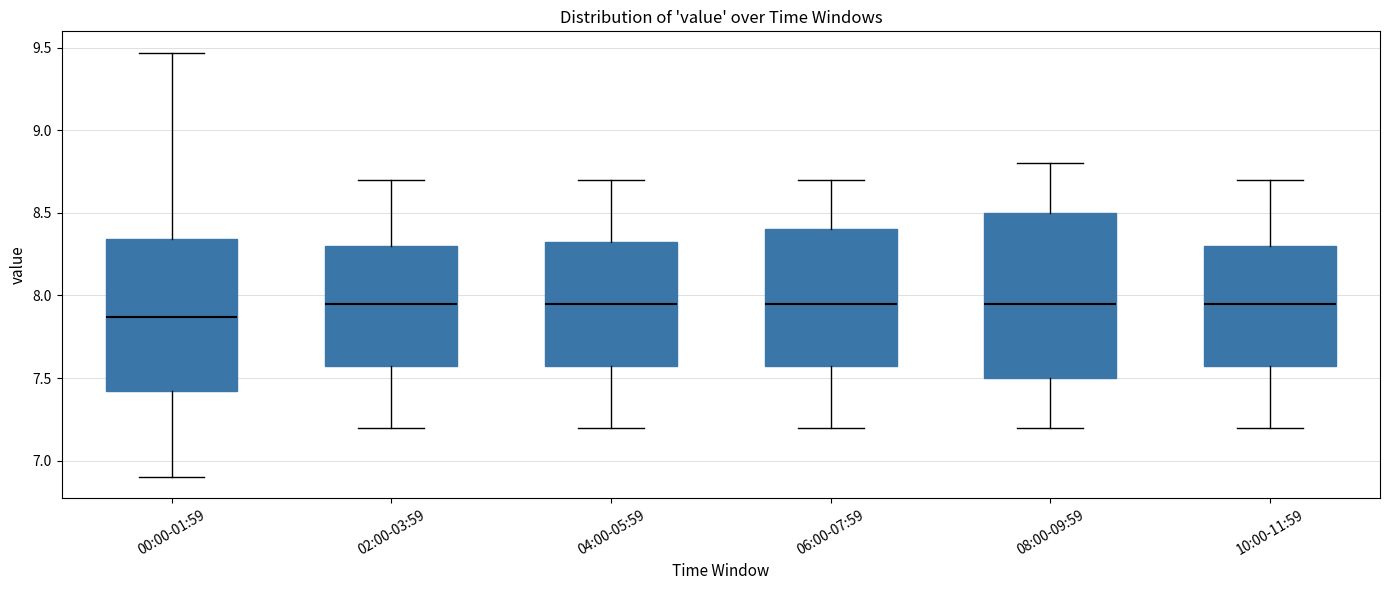

Reading left to right, read every box against the y-axis: the position of its median line, the range the box covers, and the ends of its whiskers. The values are not printed on the chart, so give them approximately, as read against the axis.

00:00-01:59: median 7.85, box 7.40 to 8.35, whiskers 6.90 to 9.45
02:00-03:59: median 7.95, box 7.60 to 8.30, whiskers 7.20 to 8.70
04:00-05:59: median 7.95, box 7.60 to 8.35, whiskers 7.20 to 8.70
06:00-07:59: median 7.95, box 7.60 to 8.40, whiskers 7.20 to 8.70
08:00-09:59: median 7.95, box 7.50 to 8.50, whiskers 7.20 to 8.80
10:00-11:59: median 7.95, box 7.60 to 8.30, whiskers 7.20 to 8.70